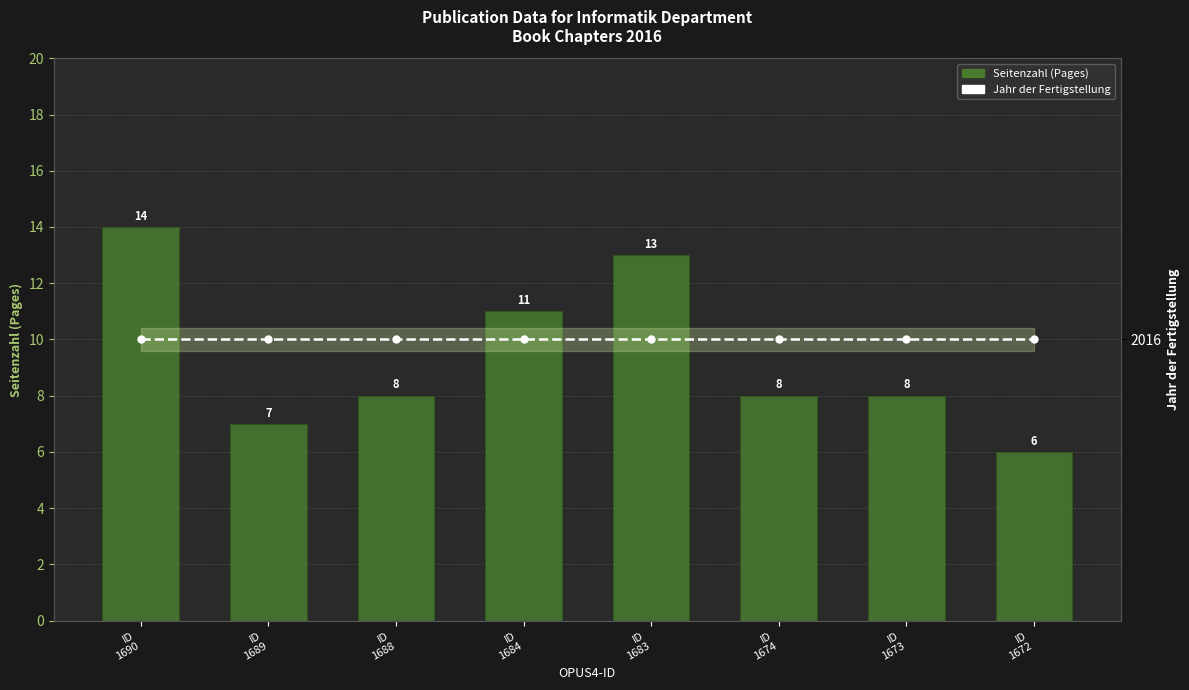

What is the difference between the maximum and minimum values in the Seitenzahl series?

8